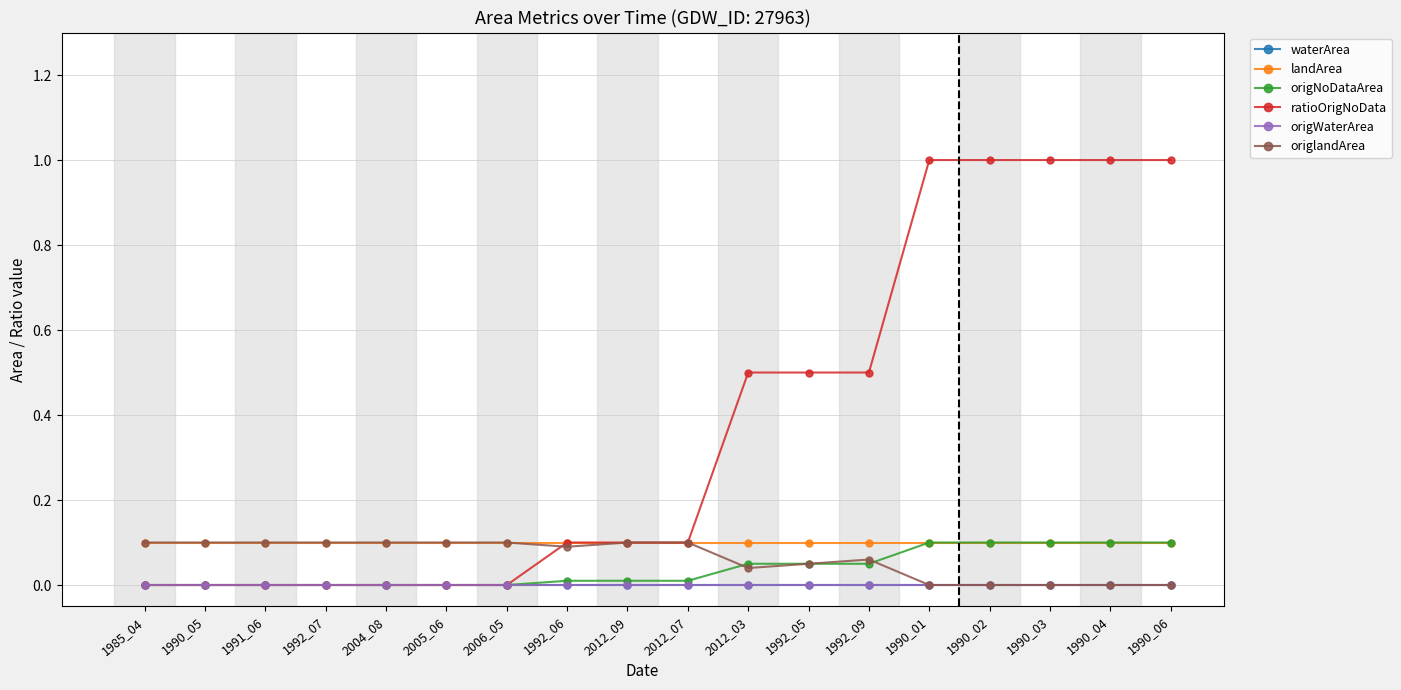

At 1990_06, list the series in order from largest to smallest.

ratioOrigNoData, landArea, origNoDataArea, waterArea, origWaterArea, origlandArea